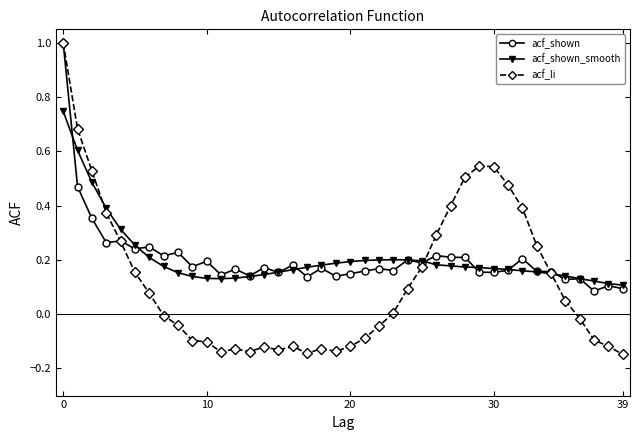

What is the difference between the maximum and minimum values in the acf_shown series?

0.9